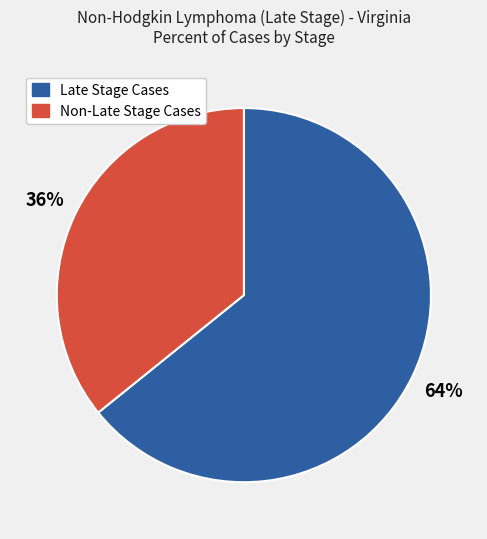

How many segments does this pie chart have?

2